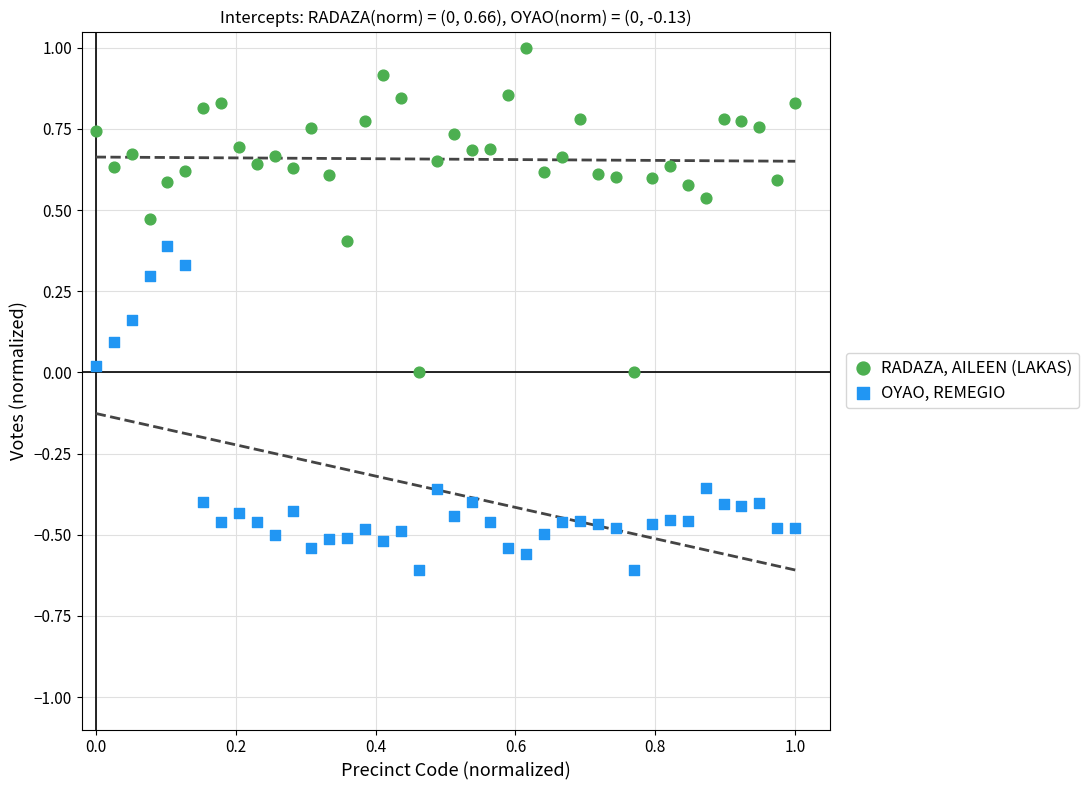

Which series contains the lowest Y value?

OYAO, REMEGIO